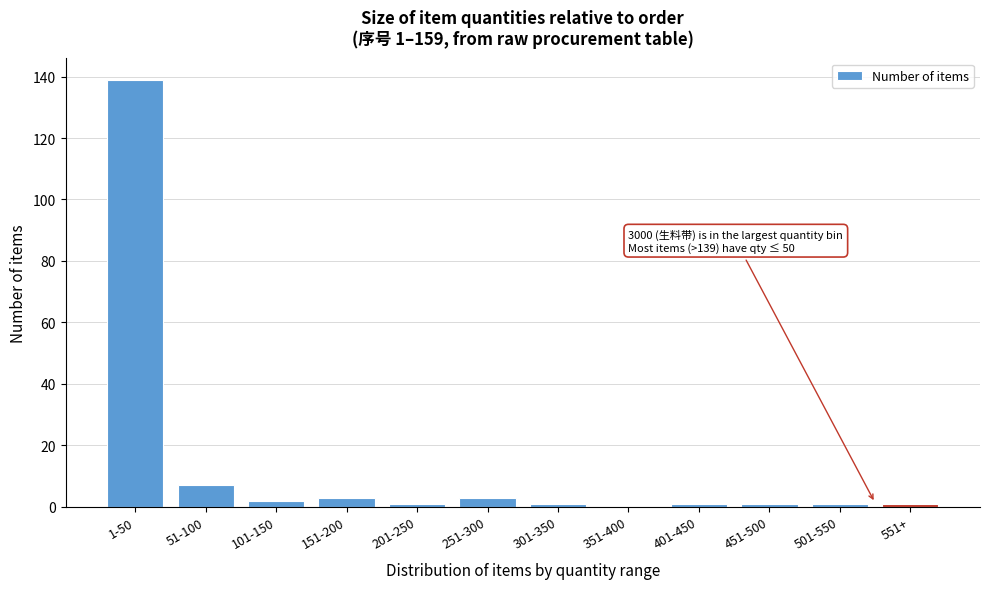

Reading left to right, list all the values displayed in this chart.

1-50=139	51-100=7	101-150=2	151-200=3	201-250=1	251-300=3	301-350=1	351-400=0	401-450=1	451-500=1	501-550=1	551+=1